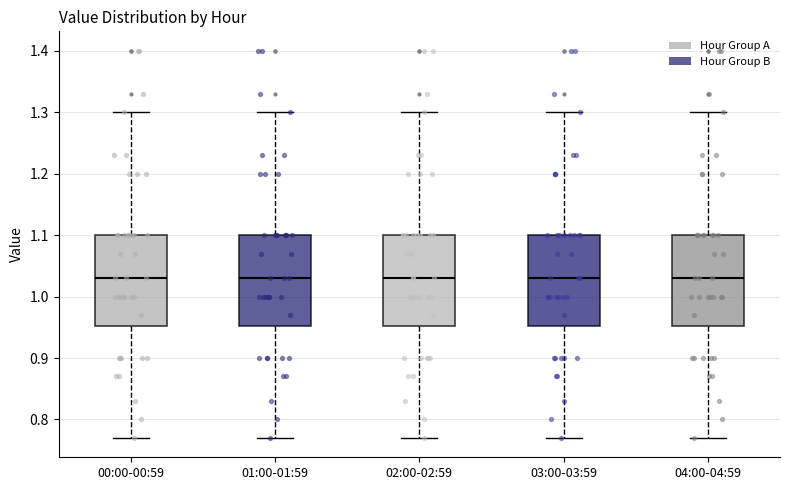

Reading left to right, read every box against the y-axis: the position of its median line, the range the box covers, and the ends of its whiskers. The values are not printed on the chart, so give them approximately, as read against the axis.

00:00-00:59: median 1.03, box 0.95 to 1.10, whiskers 0.77 to 1.30
01:00-01:59: median 1.03, box 0.95 to 1.10, whiskers 0.77 to 1.30
02:00-02:59: median 1.03, box 0.95 to 1.10, whiskers 0.77 to 1.30
03:00-03:59: median 1.03, box 0.95 to 1.10, whiskers 0.77 to 1.30
04:00-04:59: median 1.03, box 0.95 to 1.10, whiskers 0.77 to 1.30